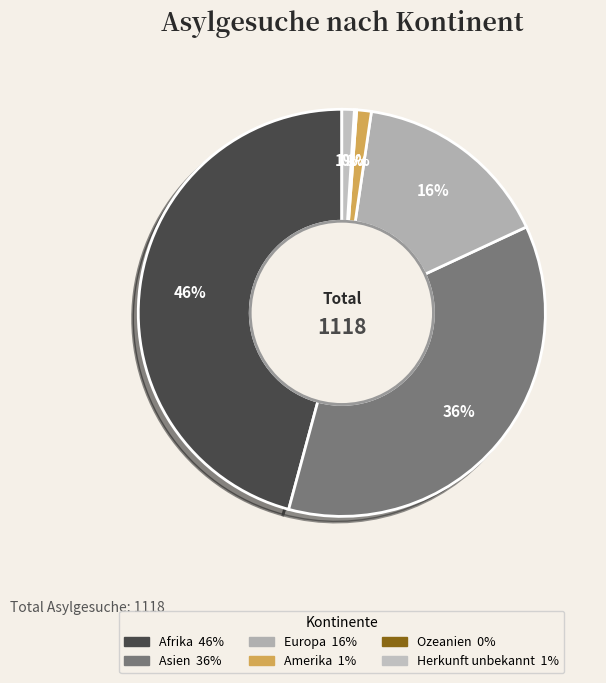

What is the largest slice in the pie chart?

Afrika